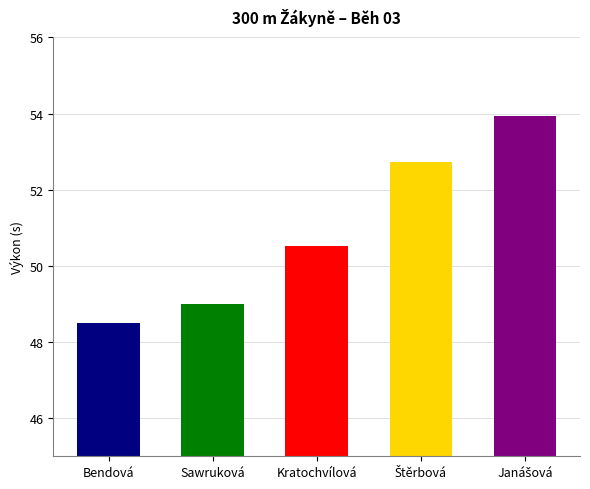

At which label is the value closest to 51?

Kratochvílová